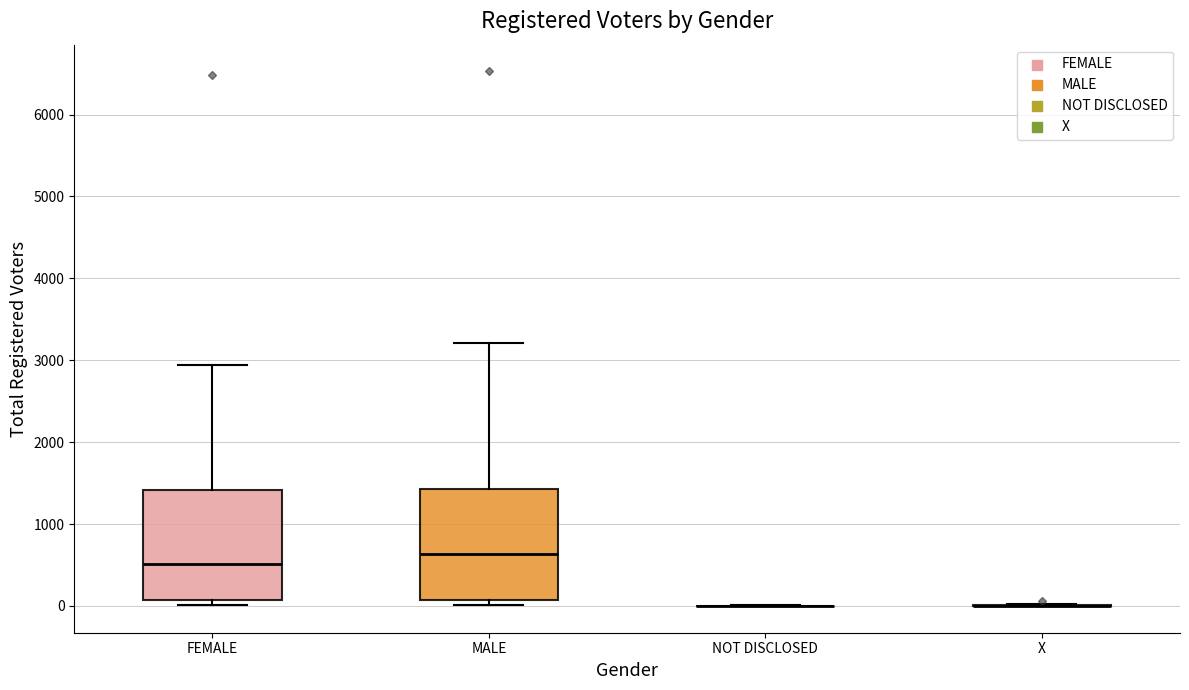

Reading left to right, read every box against the y-axis: the position of its median line, the range the box covers, and the ends of its whiskers. The values are not printed on the chart, so give them approximately, as read against the axis.

FEMALE: median 500, box 100 to 1400, whiskers 0 to 2900
MALE: median 600, box 100 to 1400, whiskers 0 to 3200
NOT DISCLOSED: box collapsed to a line at 0, whiskers 0 to 0
X: box collapsed to a line at 0, whiskers 0 to 0